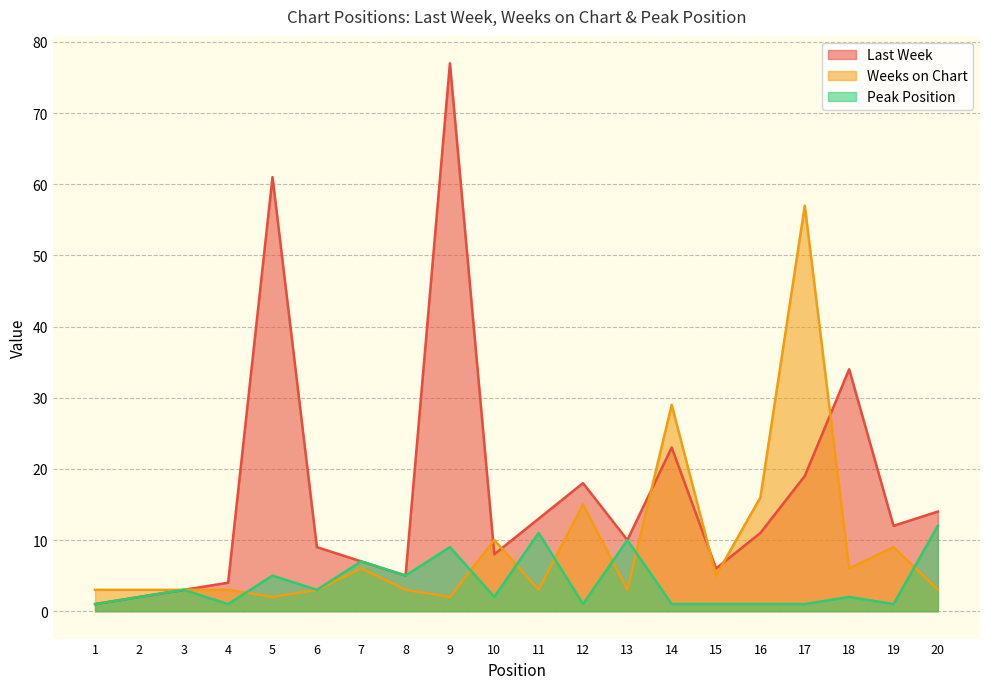

What is the spread (max minus min) of values at 5?

59